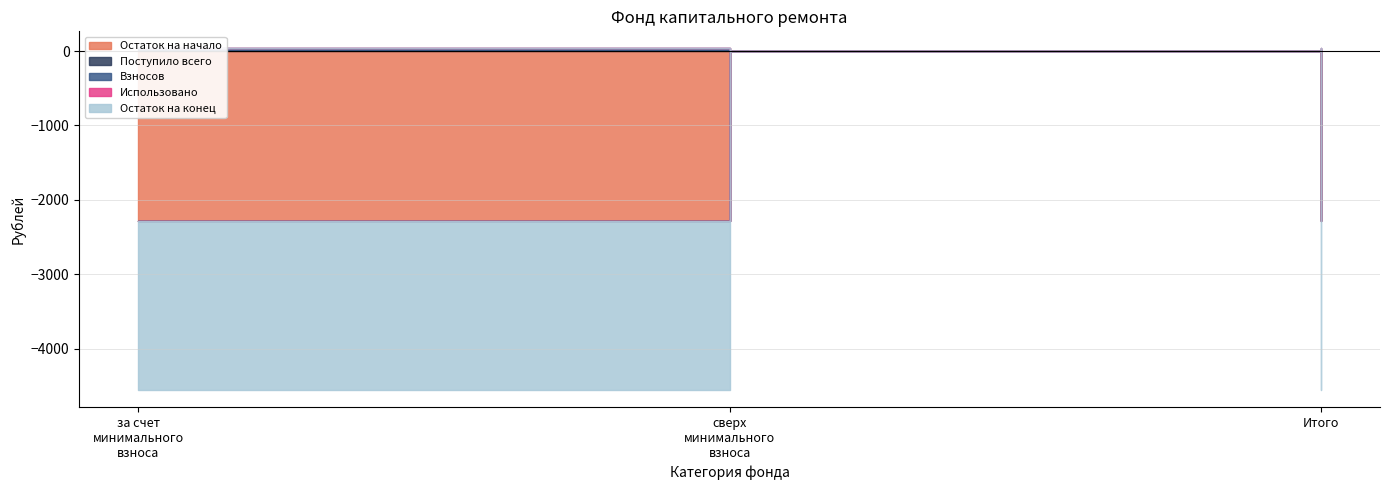

At сверх минимального взноса, list the series in order from largest to smallest.

Остаток на начало, Поступило всего, Взносов, Использовано, Остаток на конец